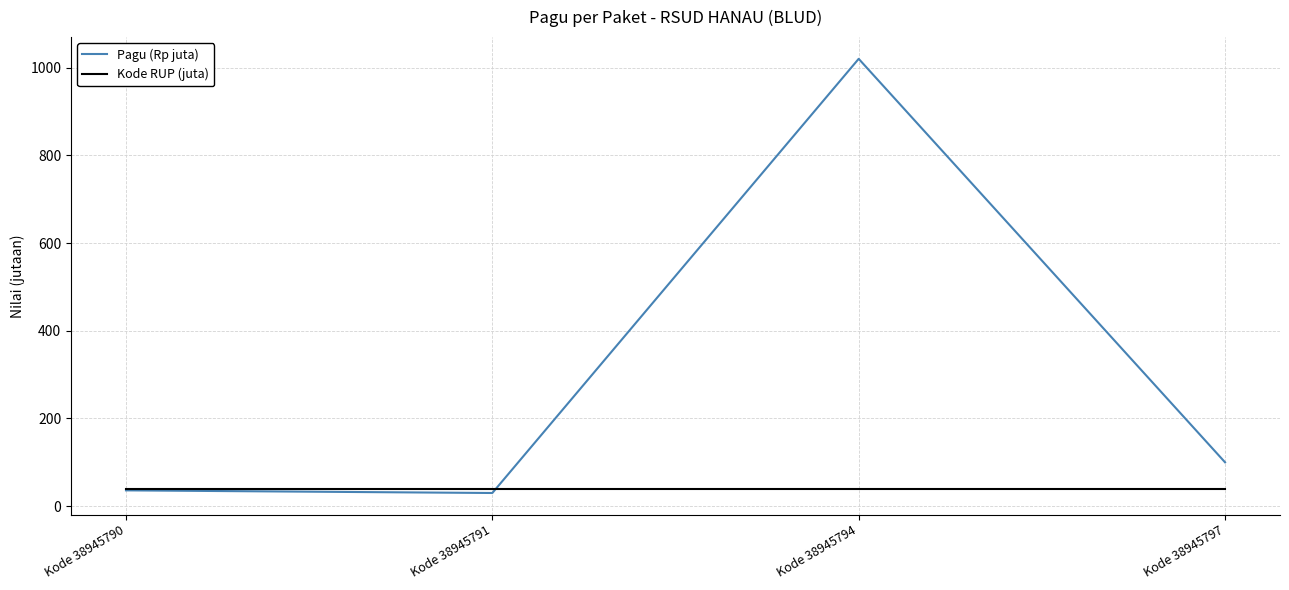

What is the average value of the Pagu (Rp juta) series?

296.5